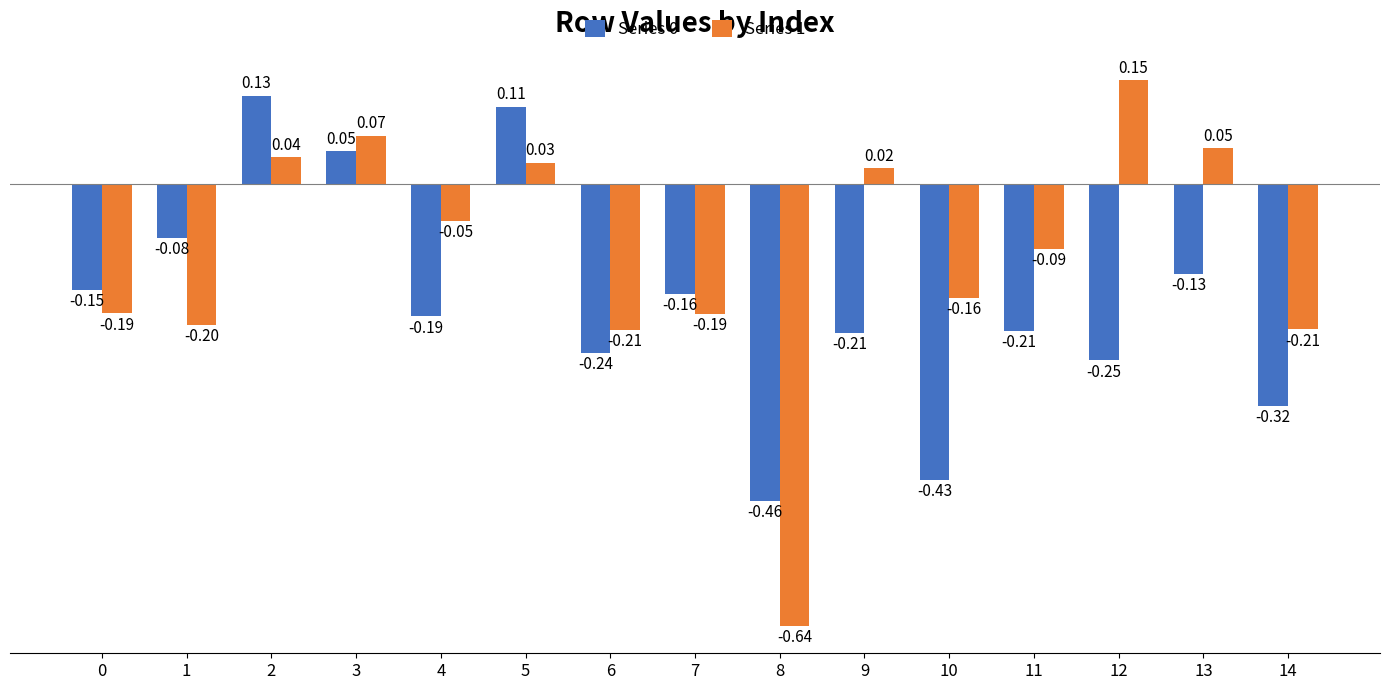

What is the difference between the maximum and minimum values in the Series 0 series?

0.6